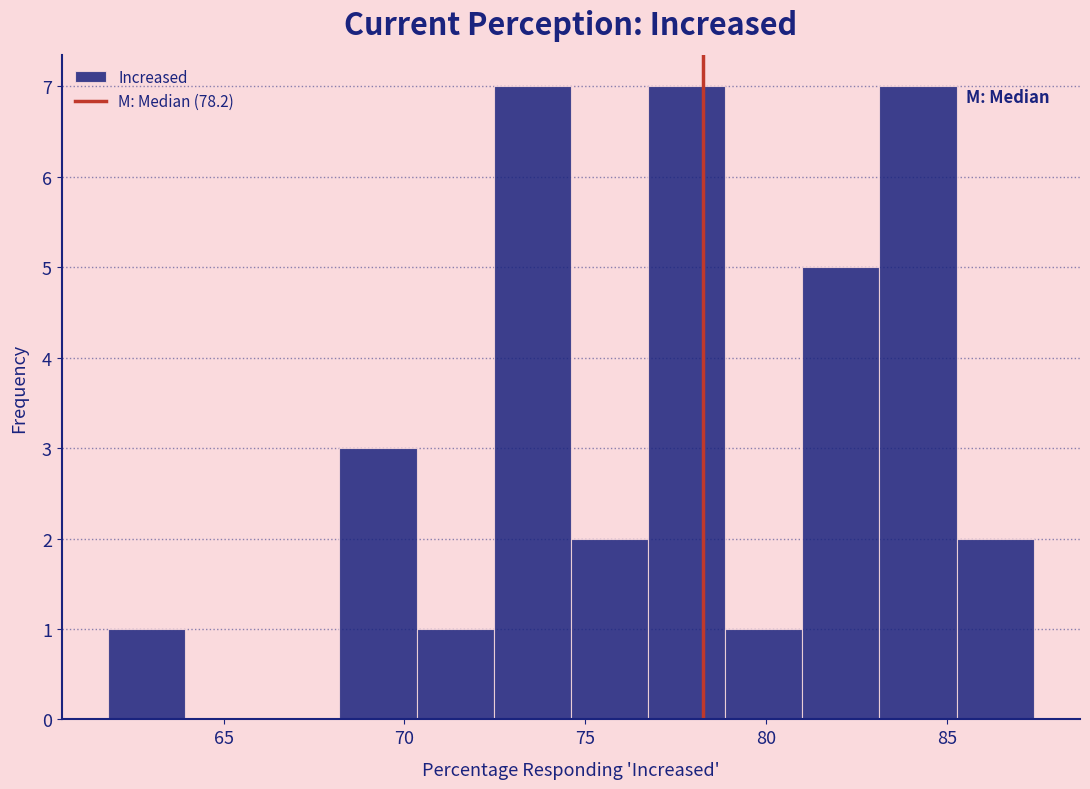

Reading left to right, list every bar in this chart as the range it spans on the x-axis followed by its height. Neither the bar edges nor the heights are printed on the chart, so give them approximately, as read against the axes.

62.0 to 64.0: 1
64.0 to 66.0: 0
66.0 to 68.0: 0
68.0 to 70.5: 3
70.5 to 72.5: 1
72.5 to 74.5: 7
74.5 to 76.5: 2
76.5 to 79.0: 7
79.0 to 81.0: 1
81.0 to 83.0: 5
83.0 to 85.5: 7
85.5 to 87.5: 2